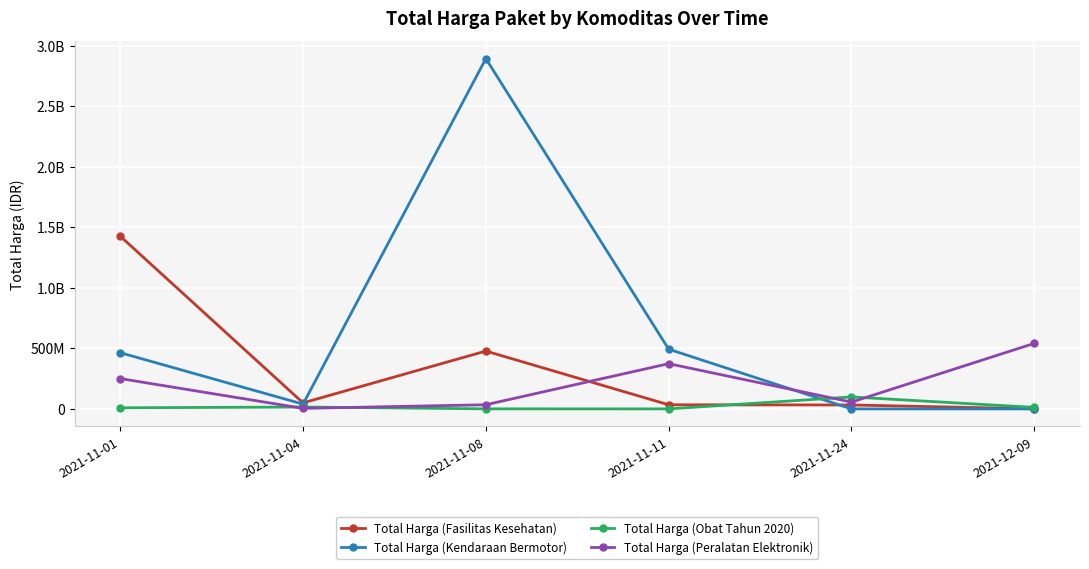

What is the label of the 4th point from the right?

2021-11-08